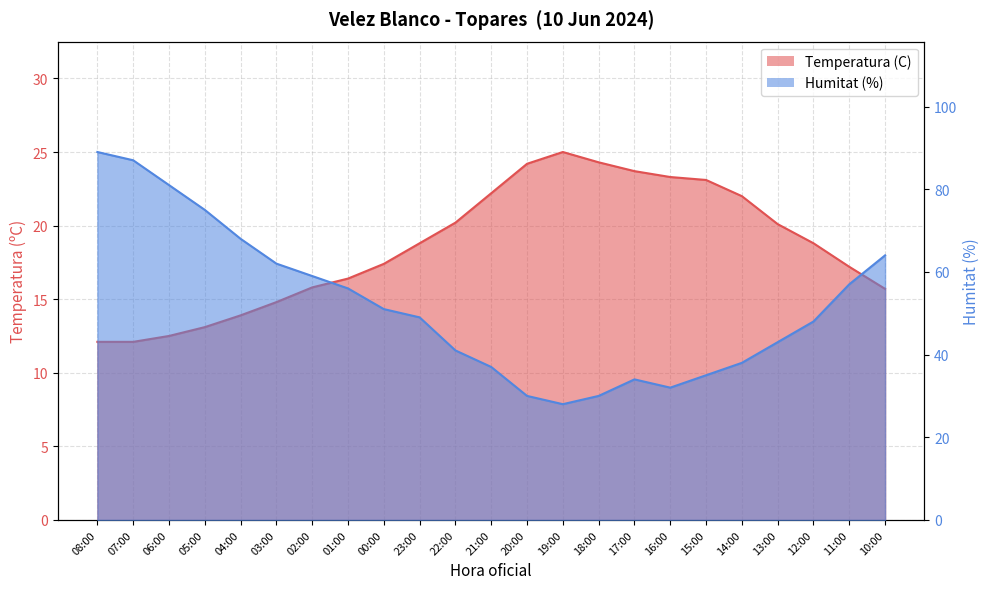

Which category has the lowest value across all series?

08:00